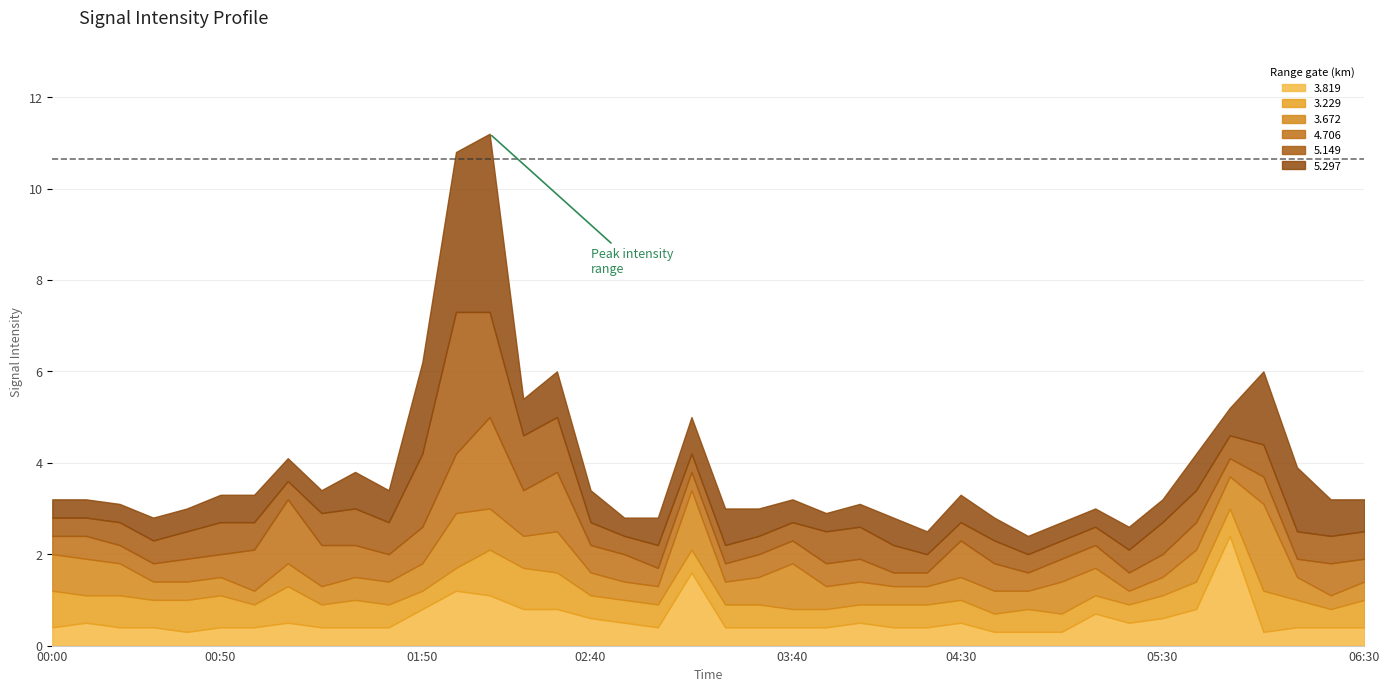

Does the chart display data point markers on the line(s)?

No